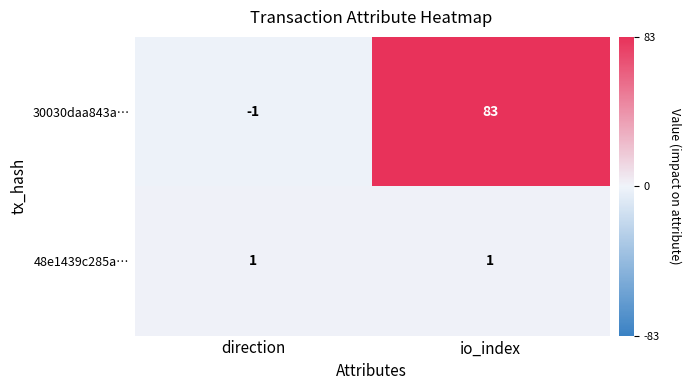

The 48e1439c285a… series shows 2 at io_index. True or false?

False